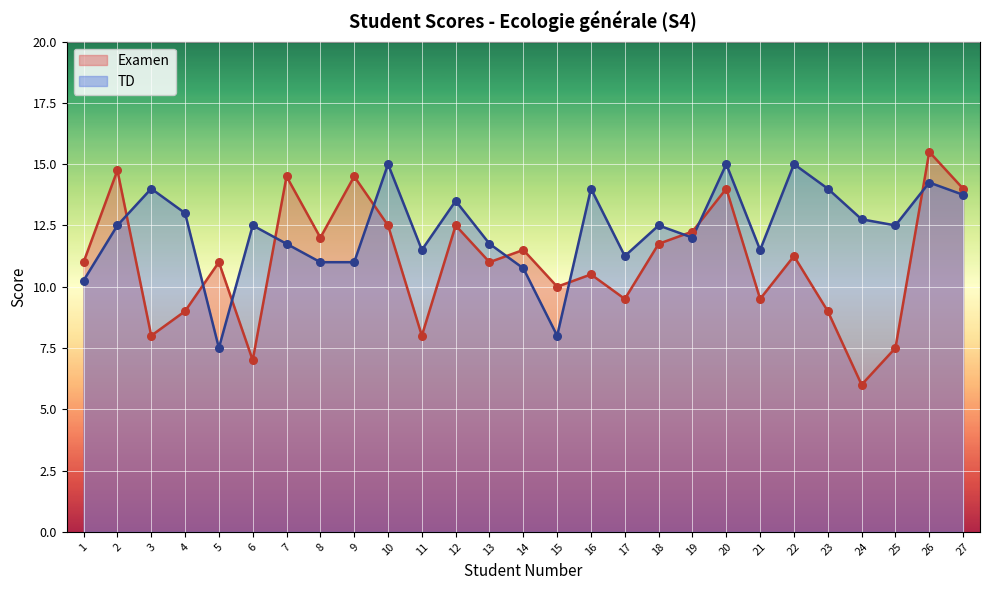

At how many categories does at least one series exceed 10?

26